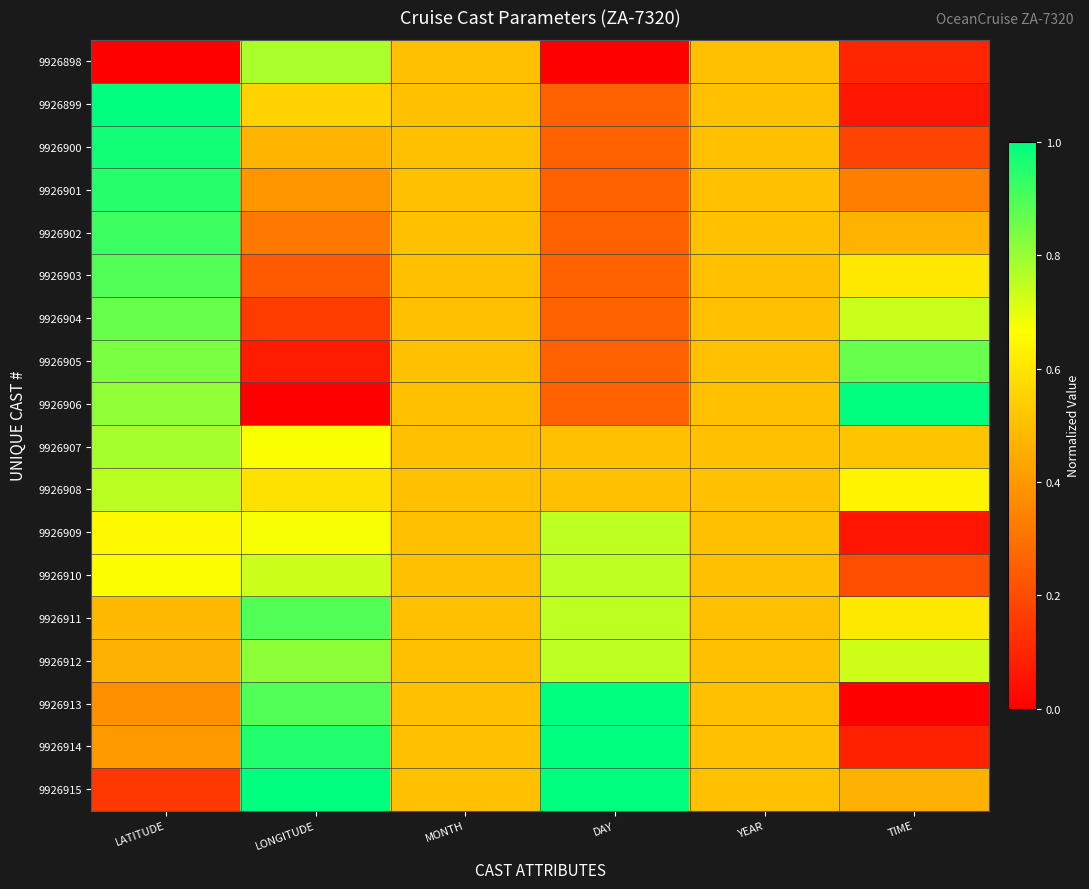

At TIME, list the series in order from largest to smallest.

9926906, 9926905, 9926904, 9926912, 9926908, 9926903, 9926911, 9926907, 9926902, 9926915, 9926901, 9926910, 9926900, 9926898, 9926914, 9926899, 9926909, 9926913